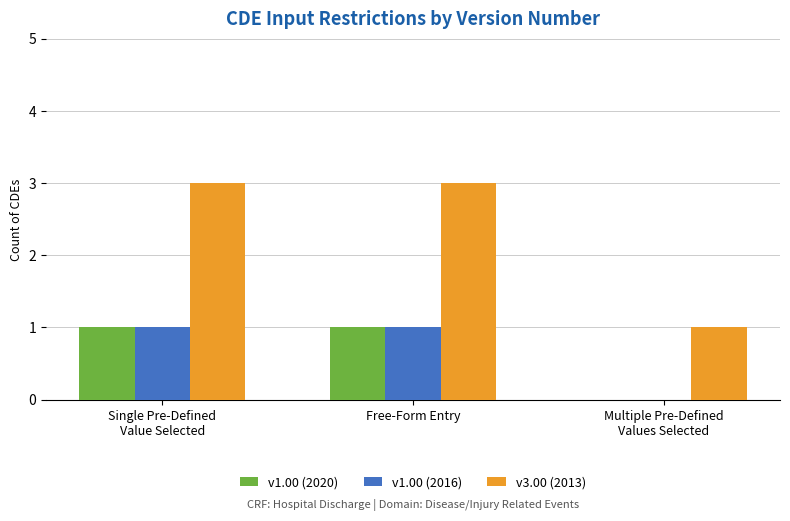

How many groups of bars are there?

3